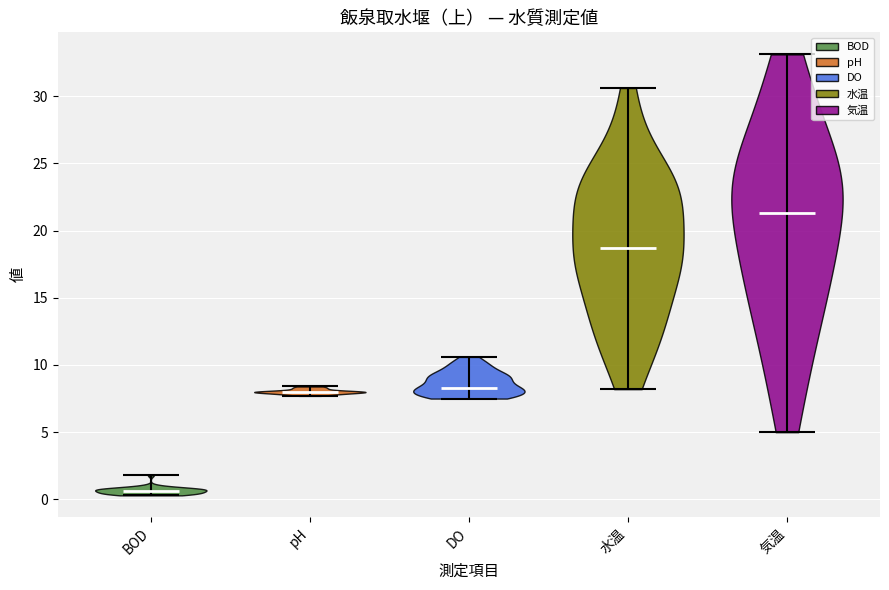

What is the highest point the violin for pH reaches on the y-axis? The values are not printed on the chart, so give them approximately, as read against the axis.

8.5